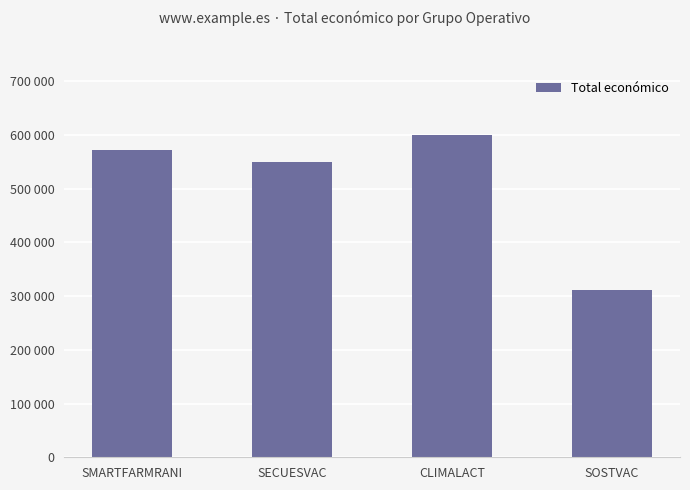

Count the number of values greater than 571965.

1